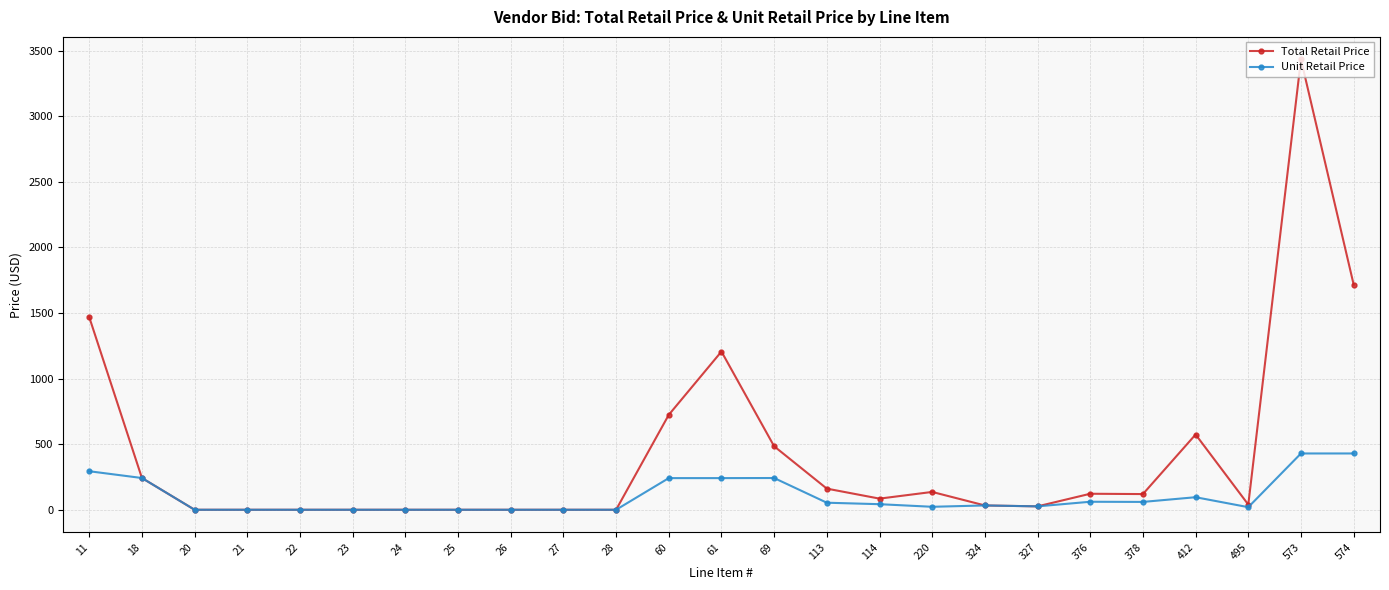

How many data points in Unit Retail Price are above 32?

13